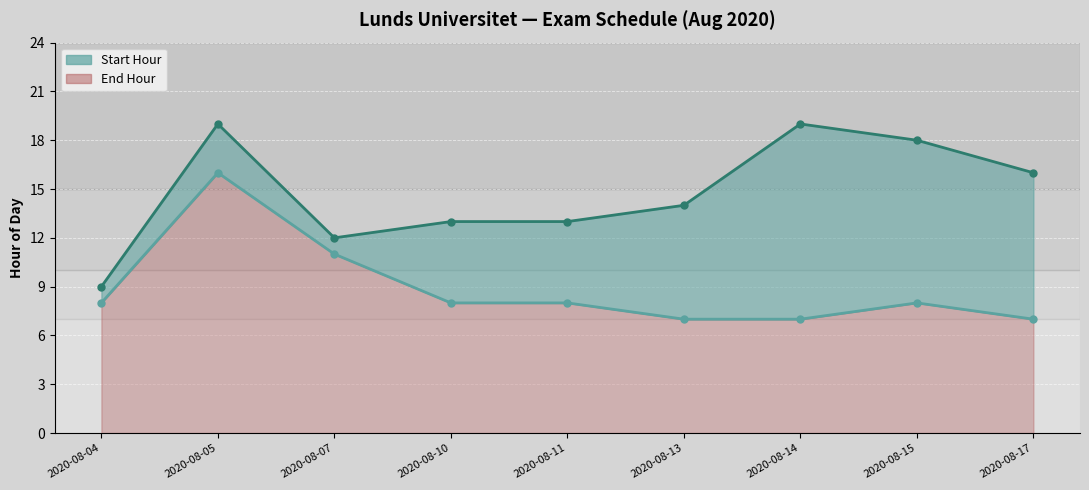

Reading left to right, extract all data points from this chart.

Start Hour: 8	16	11	8	8	7	7	8	7
End Hour: 9	19	12	13	13	14	19	18	16